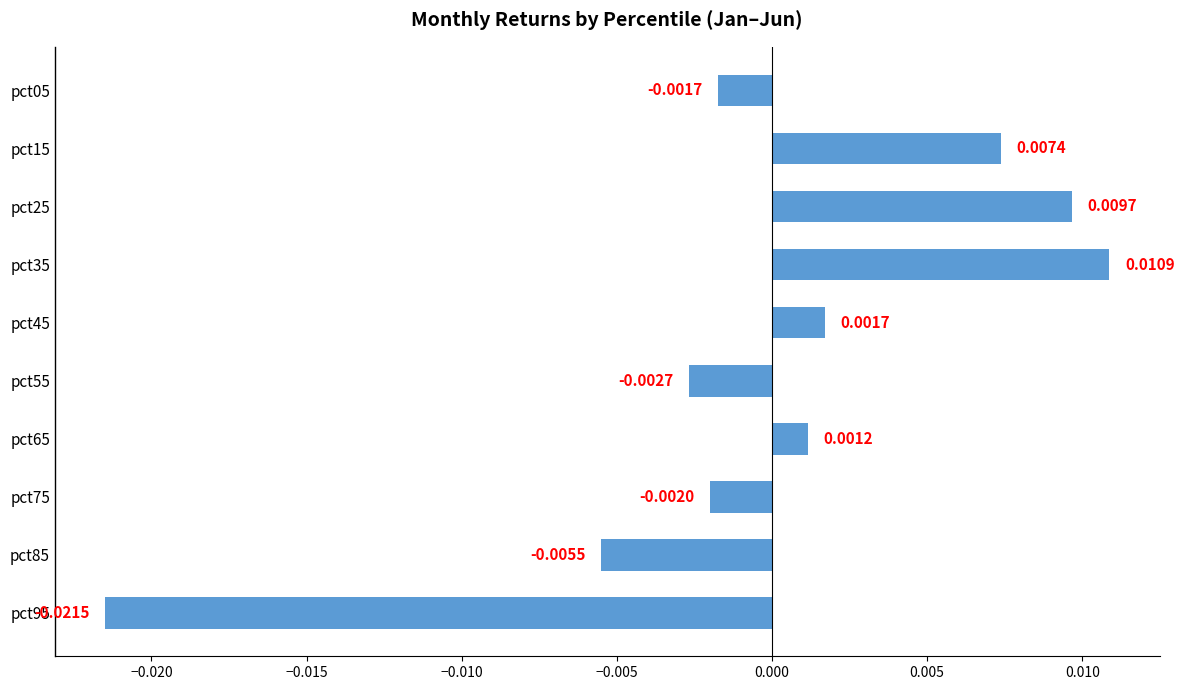

List the labels in order of value, largest first.

pct35, pct25, pct15, pct45, pct65, pct05, pct75, pct55, pct85, pct95